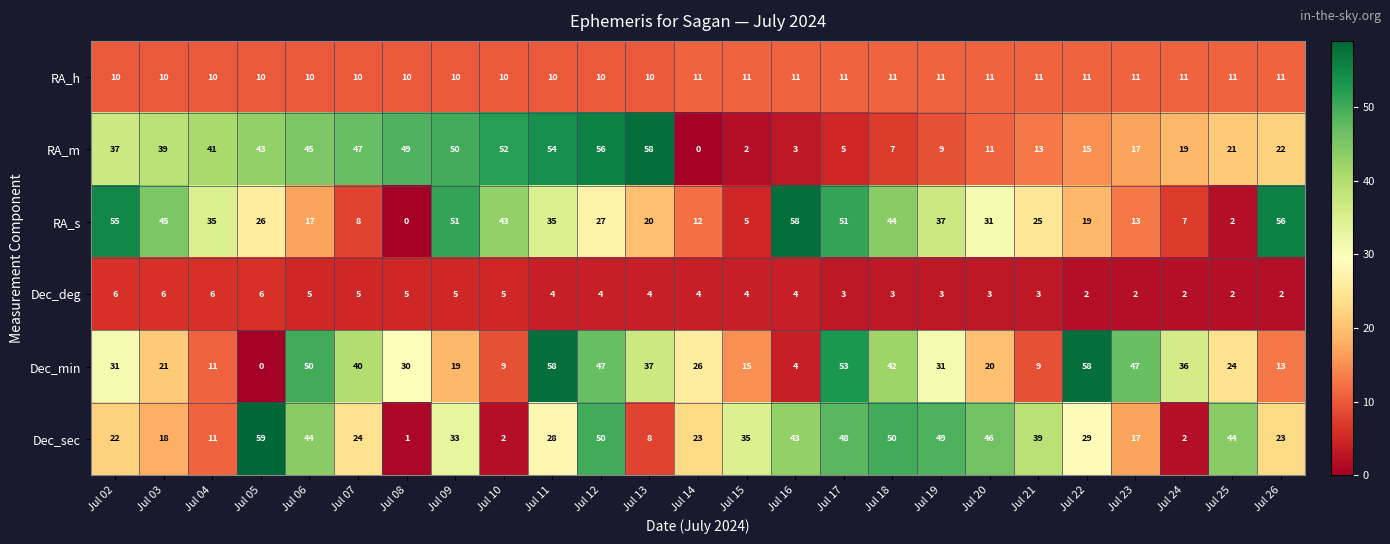

At Jul 03, list the series in order from largest to smallest.

RA_s, RA_m, Dec_min, Dec_sec, RA_h, Dec_deg